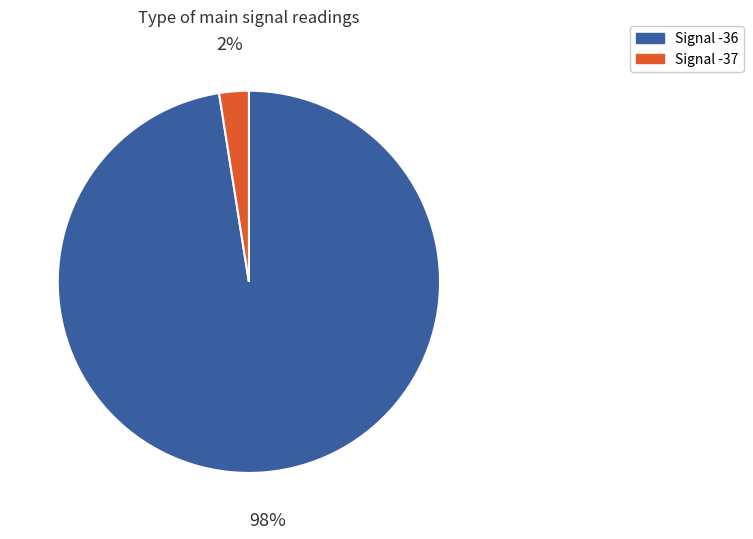

Does any single category account for the majority?

Yes